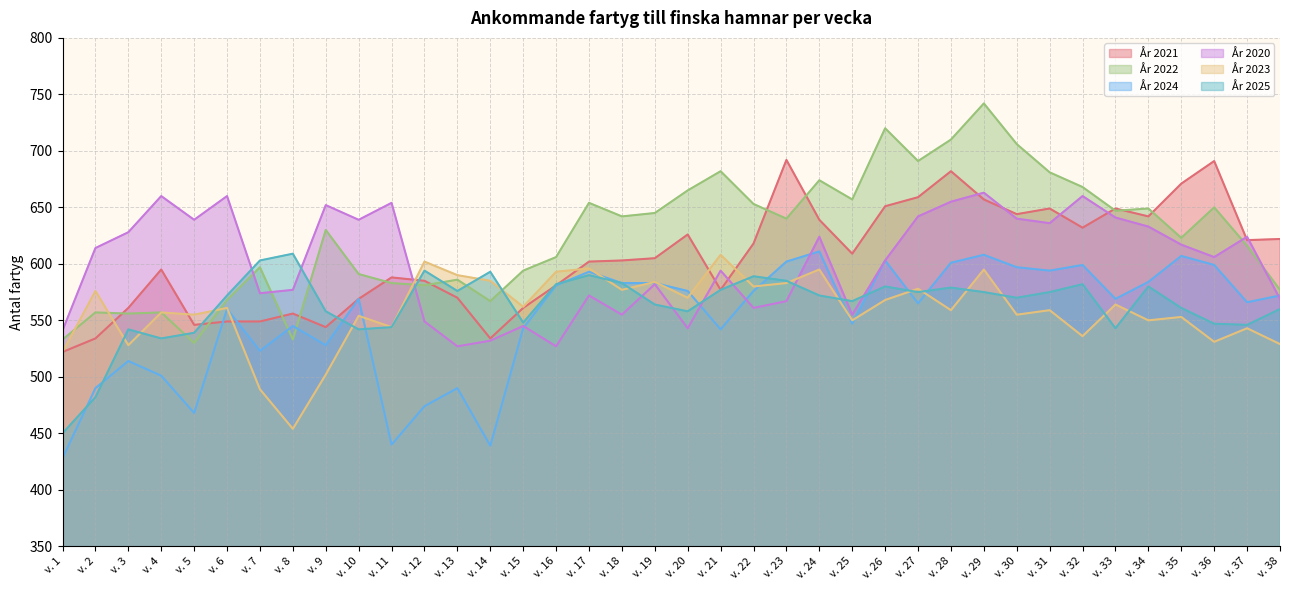

At how many categories does at least one series exceed 538?

38